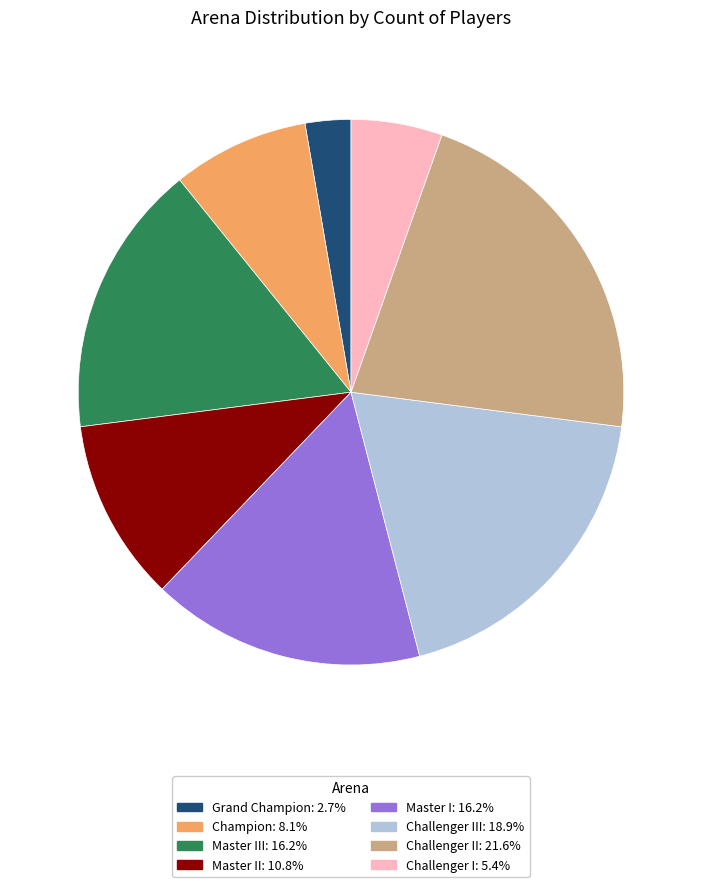

How many segments does this pie chart have?

8